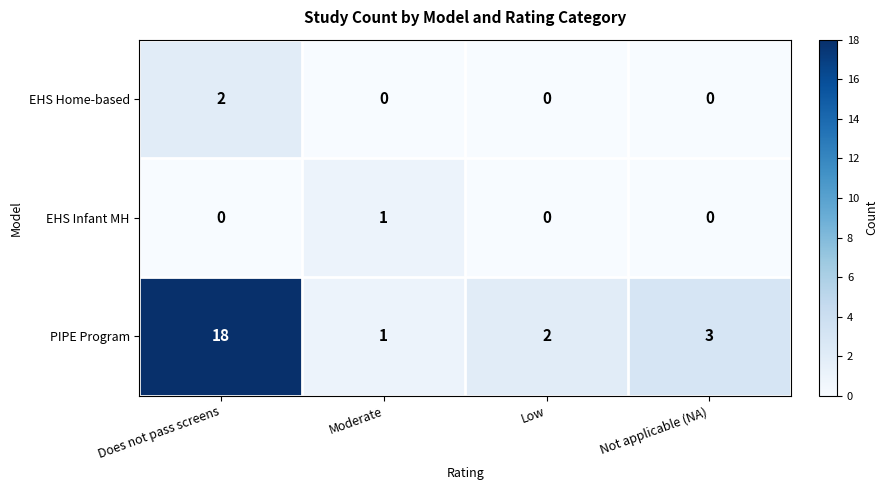

Which label corresponds to the largest value in the chart?

Does not pass screens